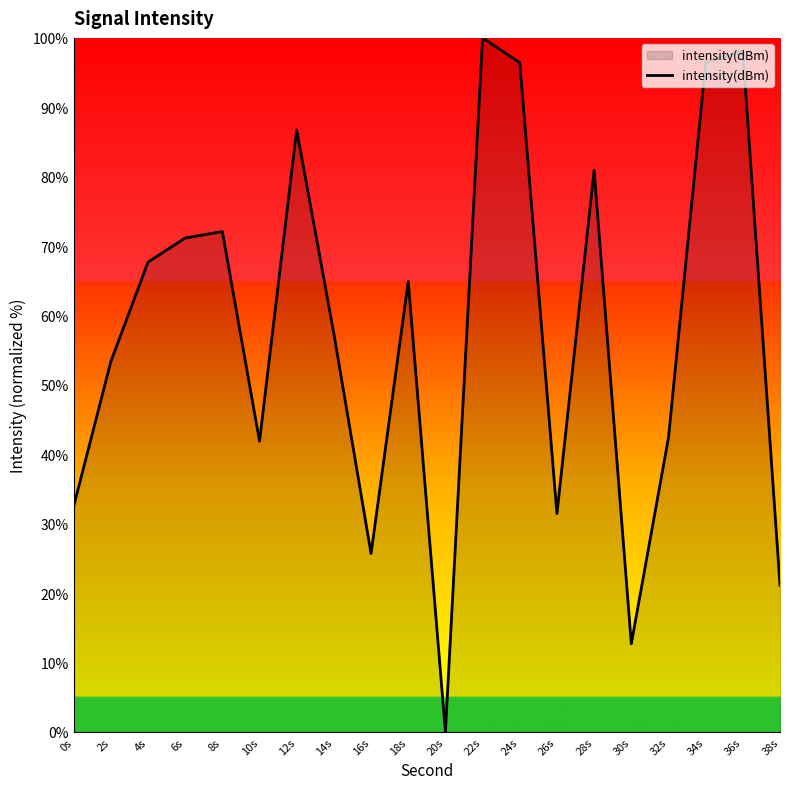

What is the maximum value shown in the chart?

100.0